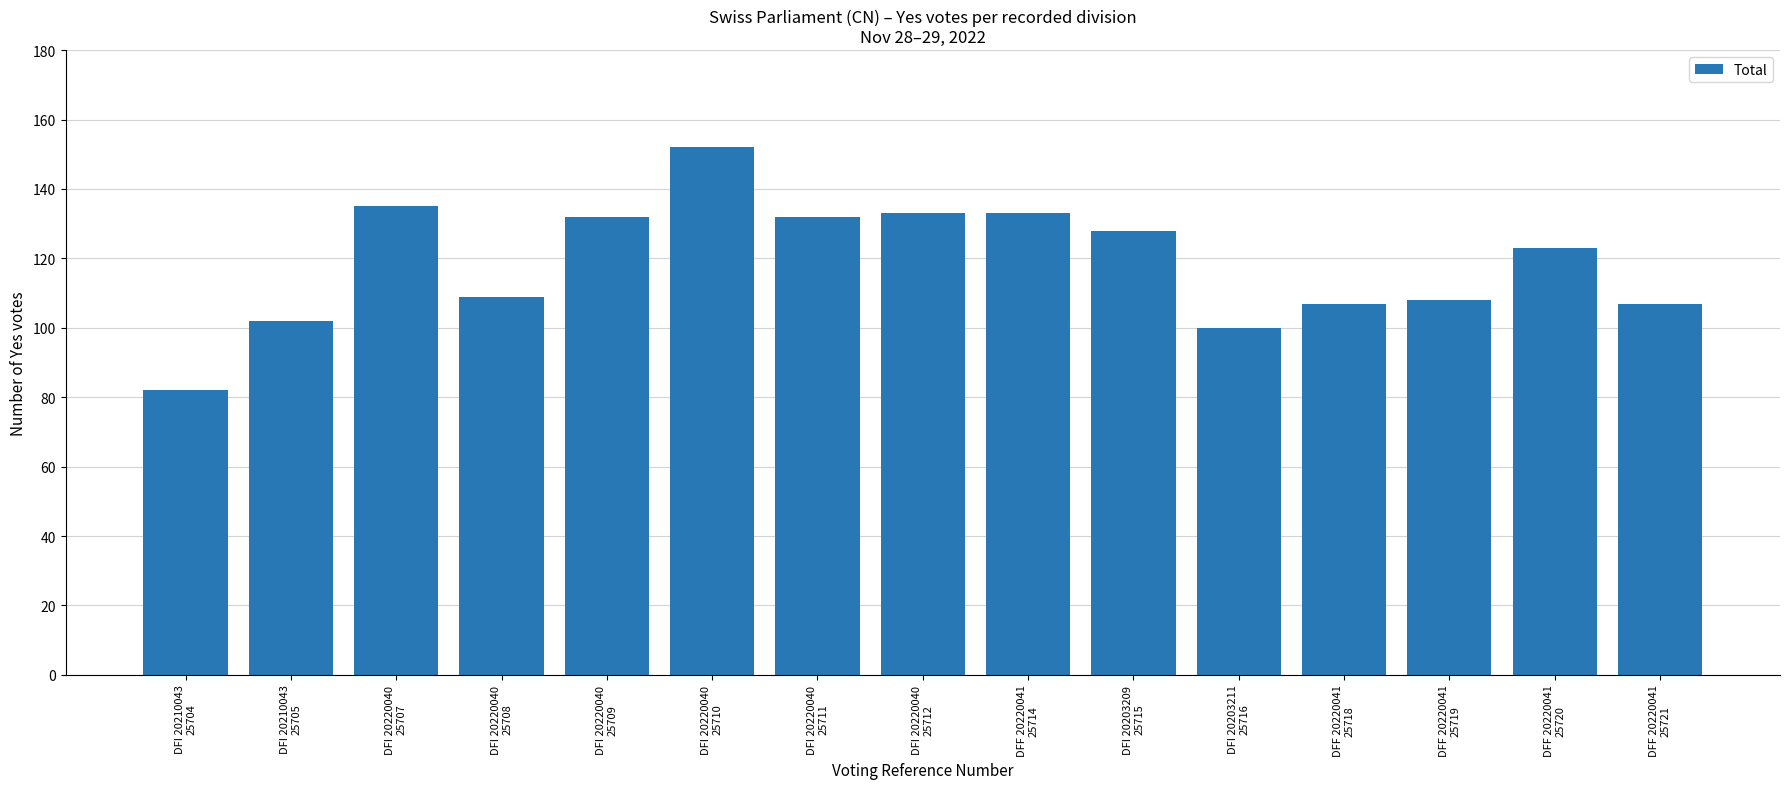

What is the value of the 15th bar from the left?

107